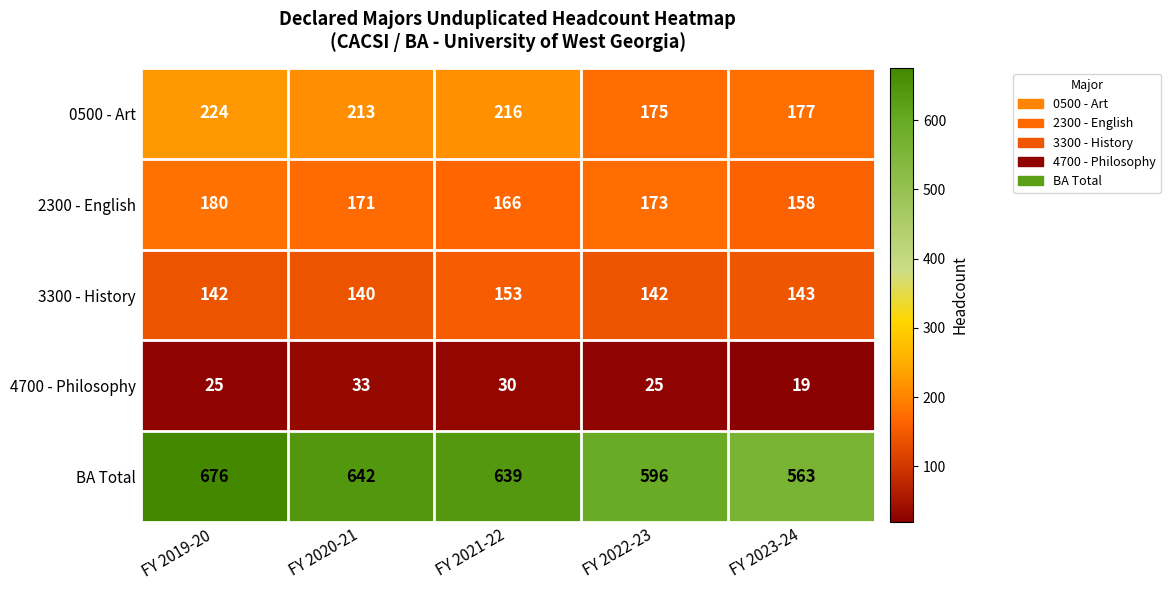

Rank the categories by 2300 - English value from lowest to highest.

FY 2023-24, FY 2021-22, FY 2020-21, FY 2022-23, FY 2019-20